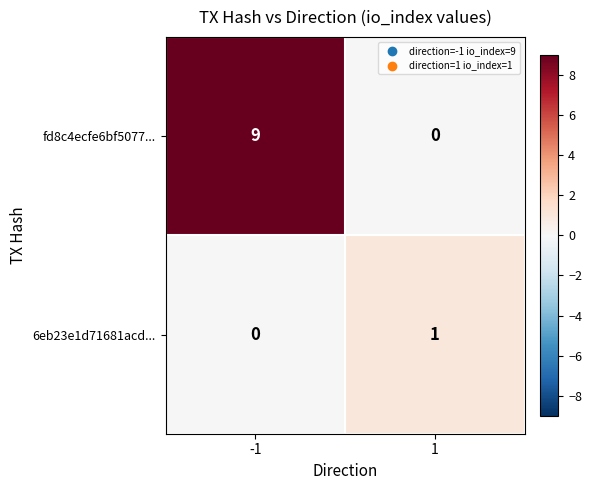

How many categories are shown in the chart?

2